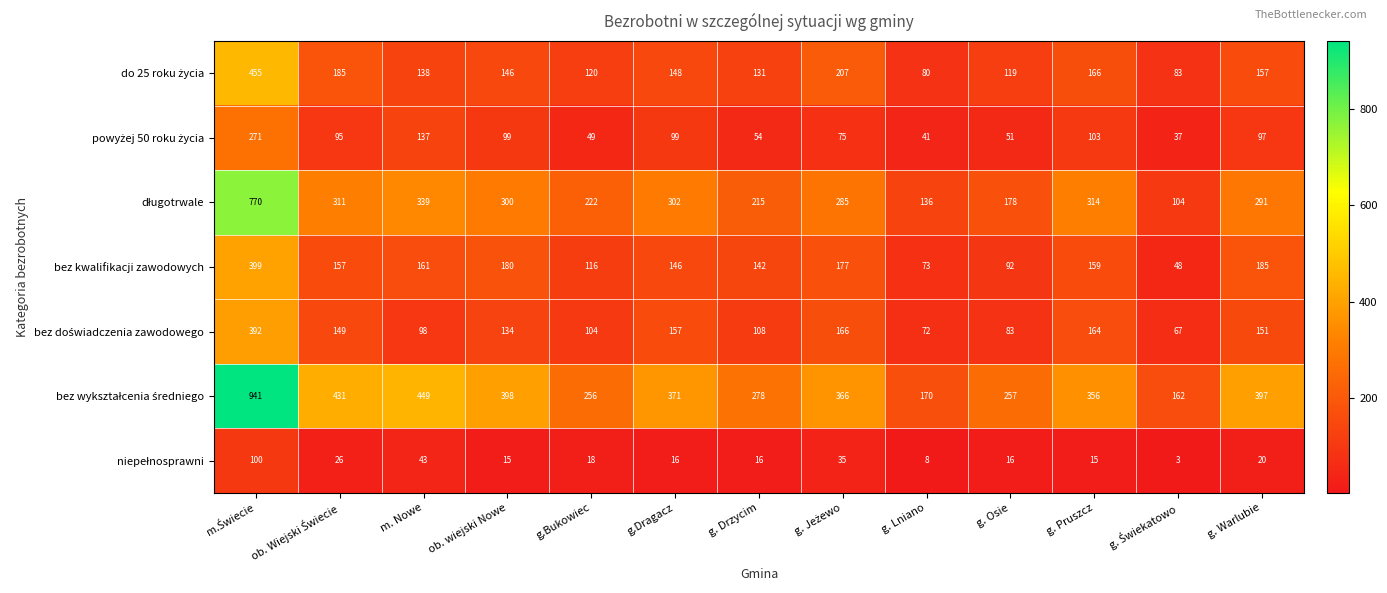

Read the bez kwalifikacji zawodowych value at g.Bukowiec, to the nearest 5.

115